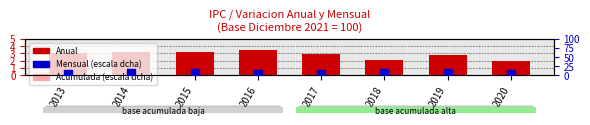

Is the value of Acumulada (escala dcha) at 2016 greater than the value of Anual at 2018?

No